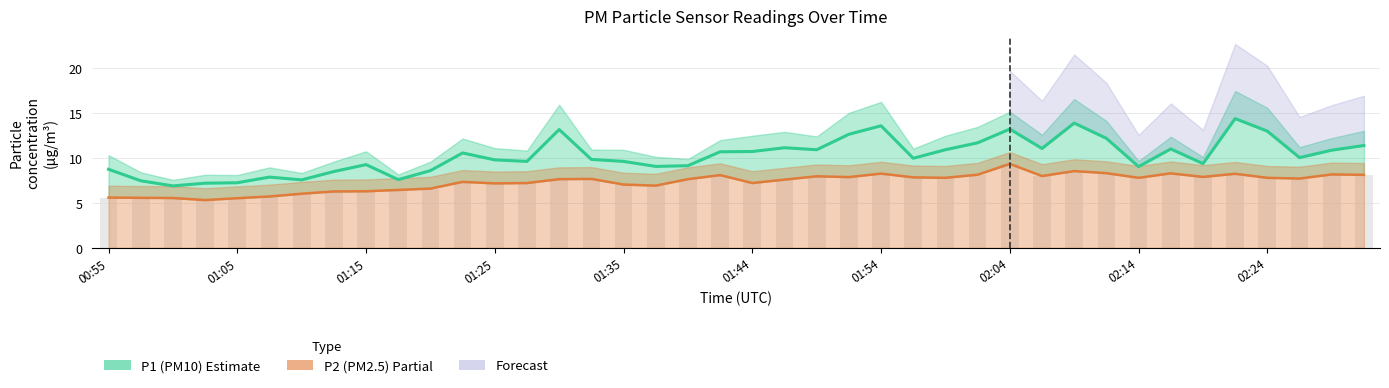

Where is P2 nearest to the value 7?

01:35